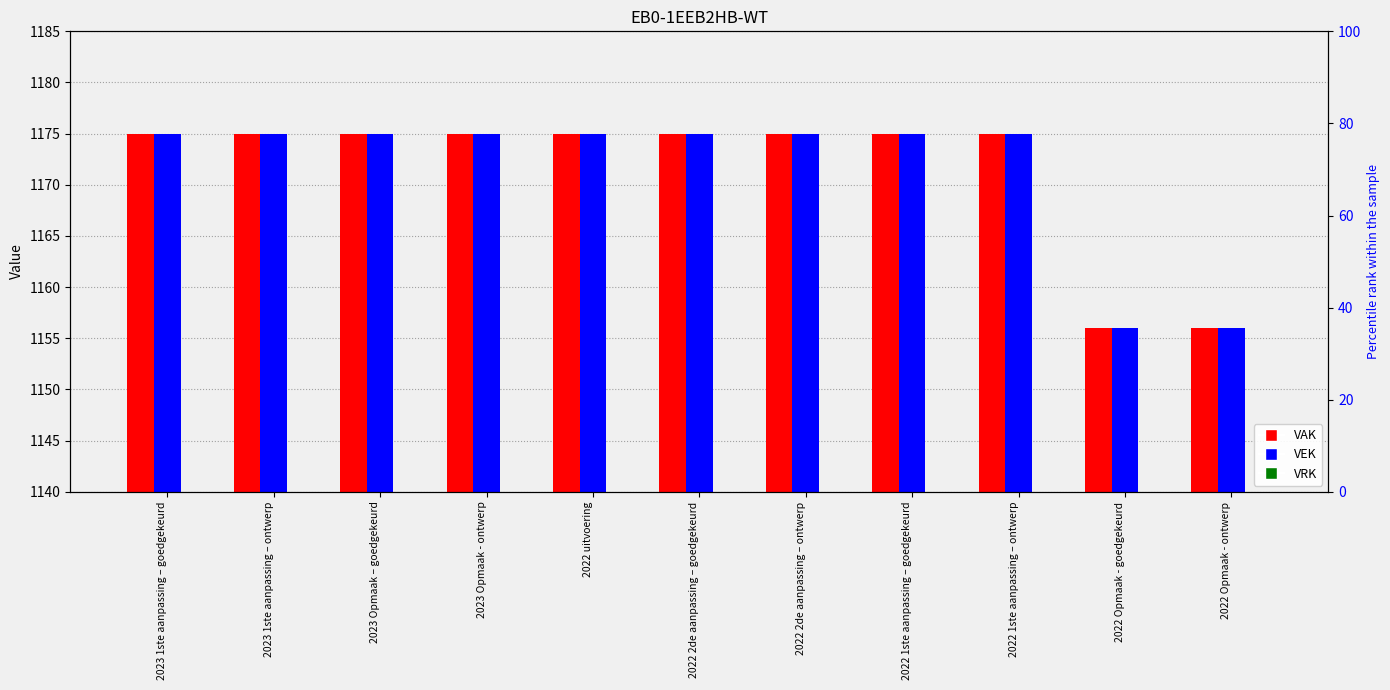

At which label is VRK closest to 0?

2023 1ste aanpassing – goedgekeurd